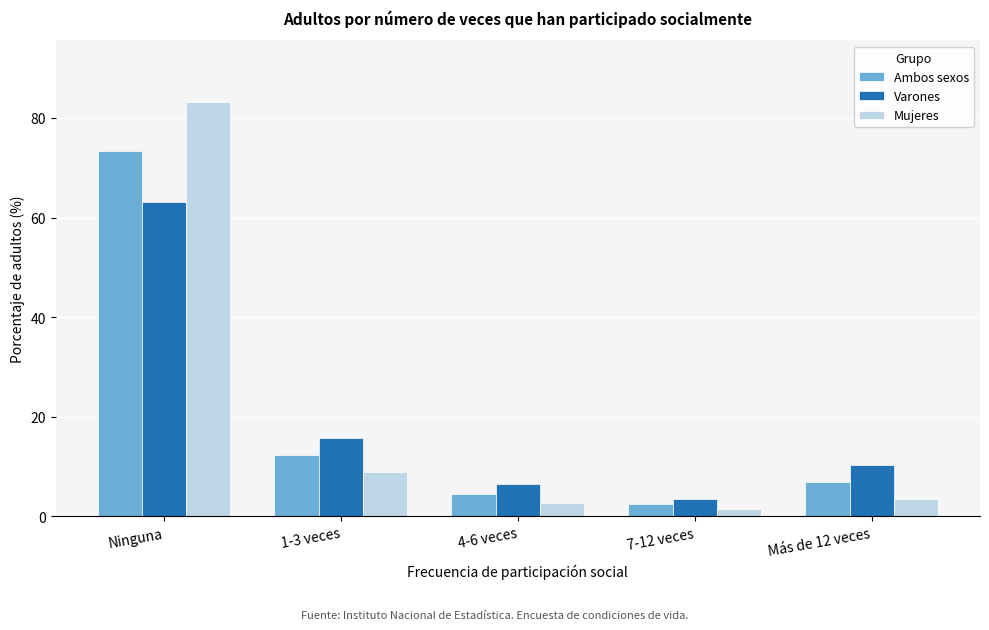

Reading right to left, what are all the values shown in this chart?

Ambos sexos: Más de 12 veces=6.9	7-12 veces=2.5	4-6 veces=4.6	1-3 veces=12.3	Ninguna=73.3
Varones: Más de 12 veces=10.3	7-12 veces=3.6	4-6 veces=6.6	1-3 veces=15.8	Ninguna=63.1
Mujeres: Más de 12 veces=3.5	7-12 veces=1.4	4-6 veces=2.8	1-3 veces=8.9	Ninguna=83.1